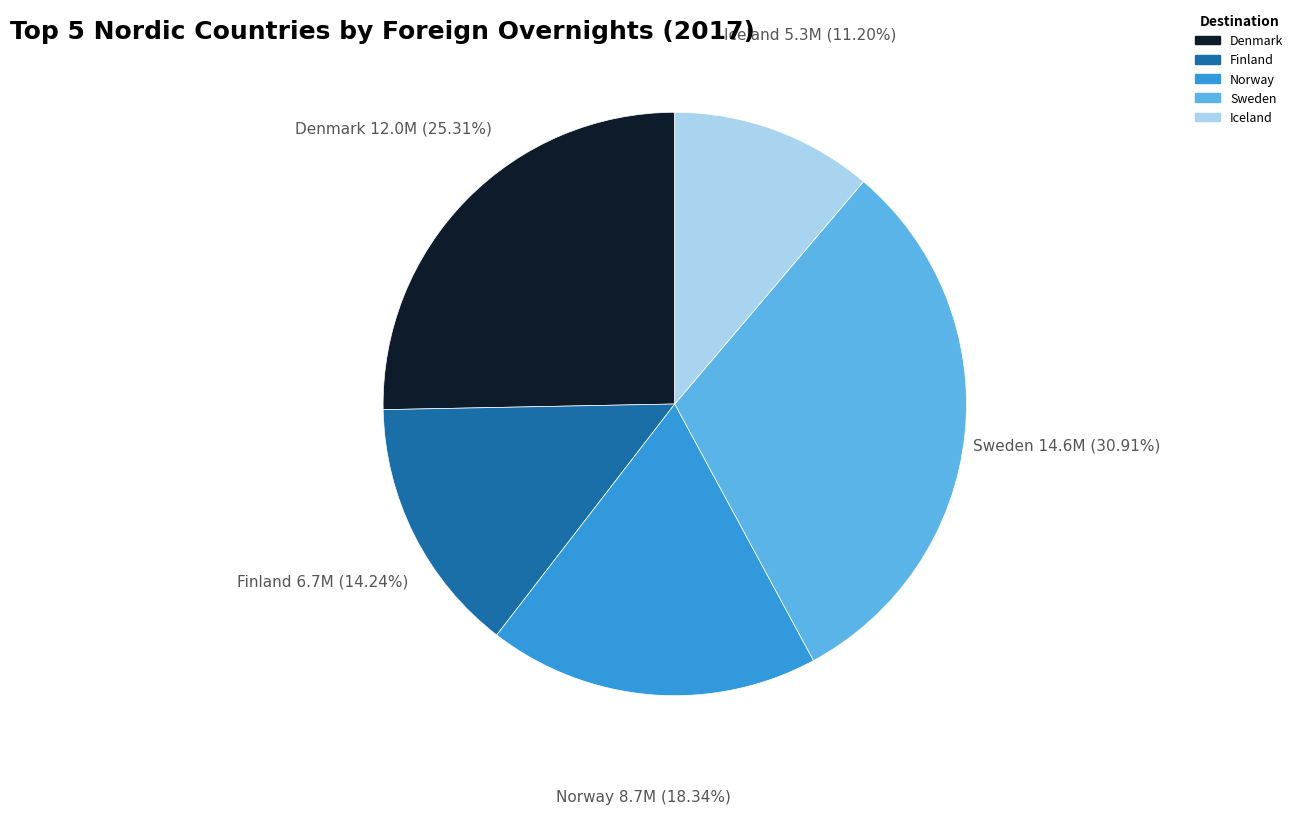

What percentage do Denmark and Sweden together represent?

56.2%